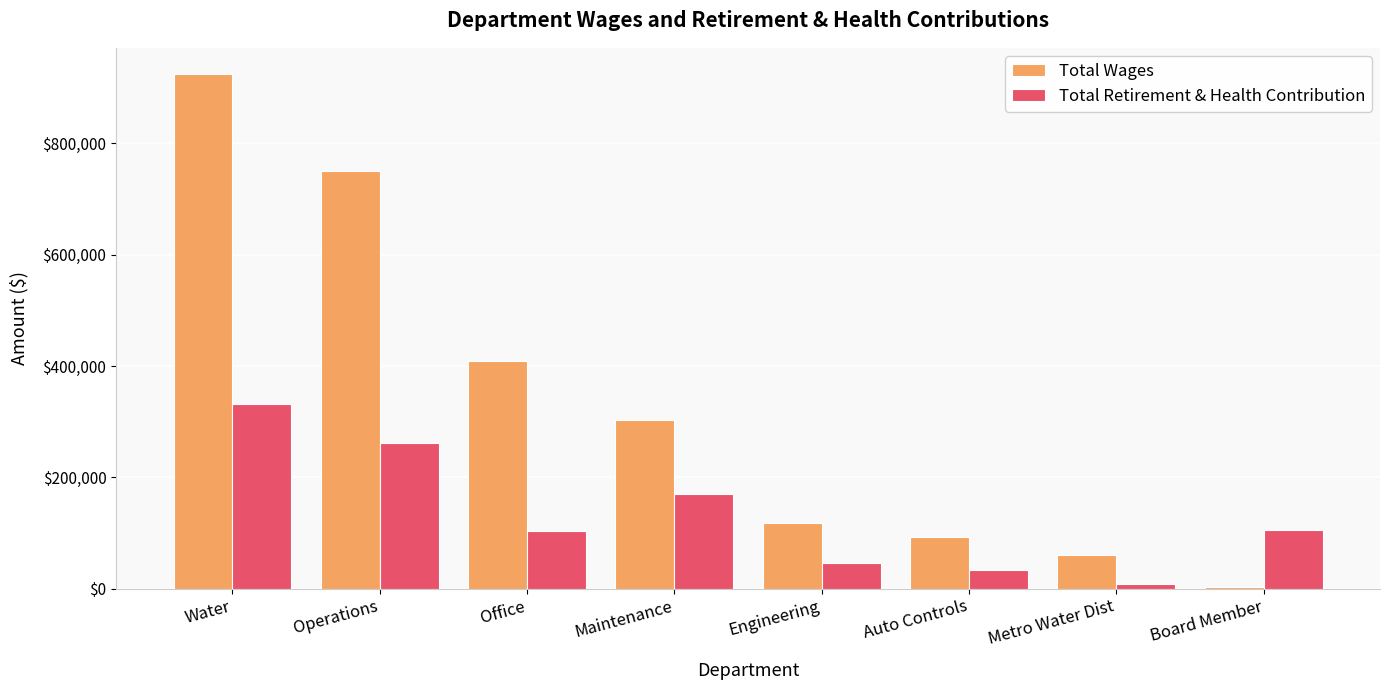

The value of Total Wages at Auto Controls is 153497. True or false?

False